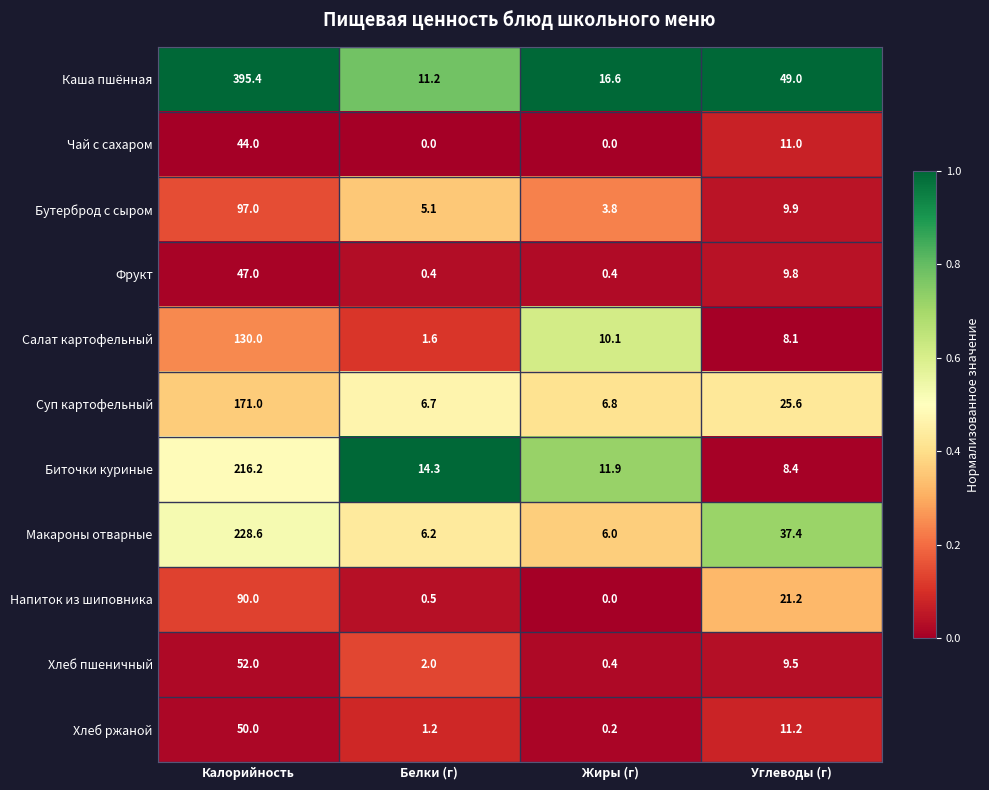

What is the spread (max minus min) of values at Углеводы (г)?

40.9